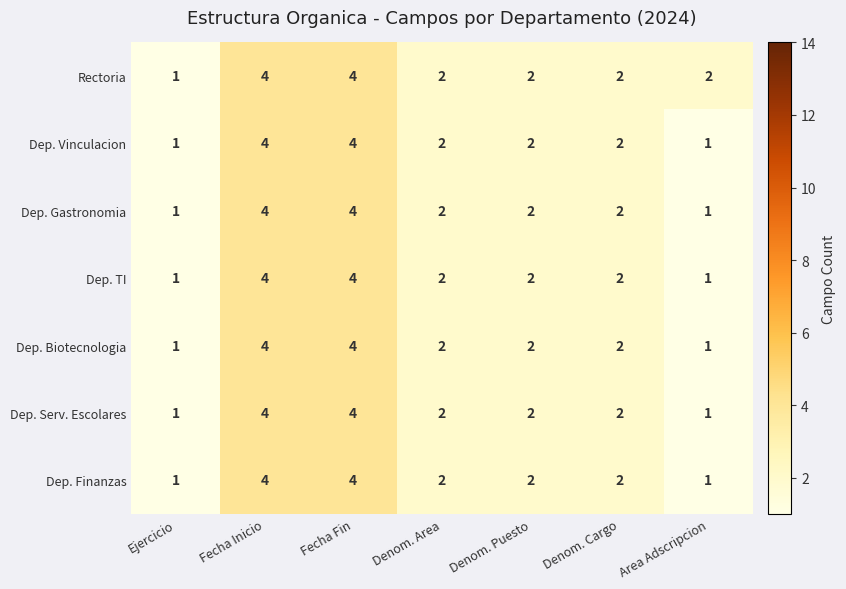

What is the sum of the Dep. Finanzas values at Denom. Area and Fecha Inicio?

6